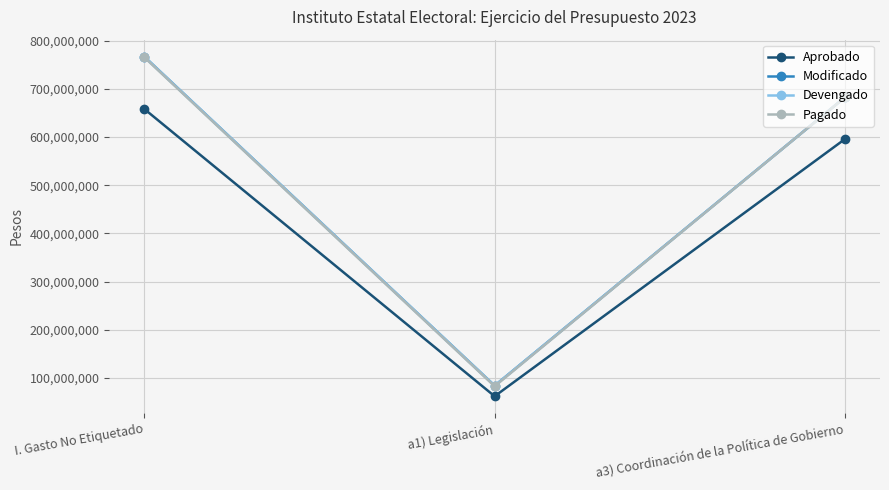

Which series has the largest total across all categories?

Modificado